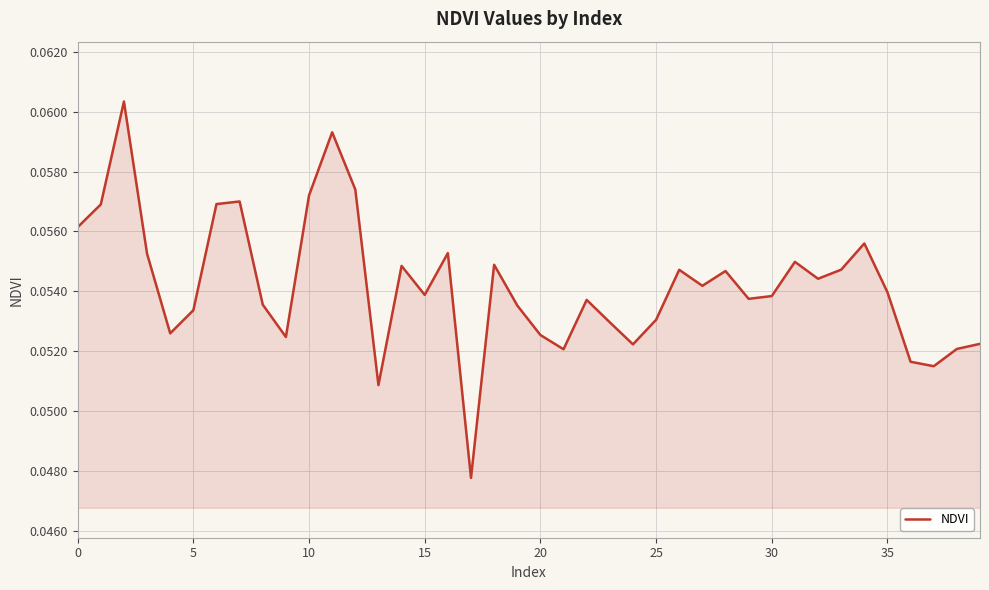

Does the chart have visible grid lines?

Yes